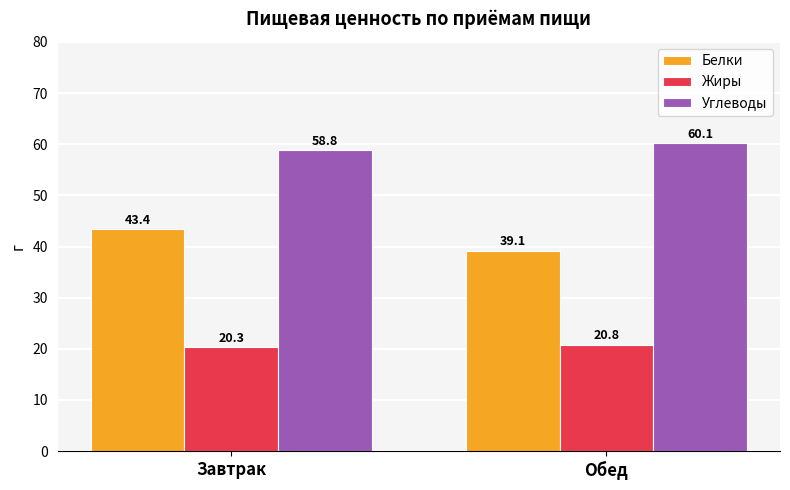

Which series has the largest total across all categories?

Углеводы